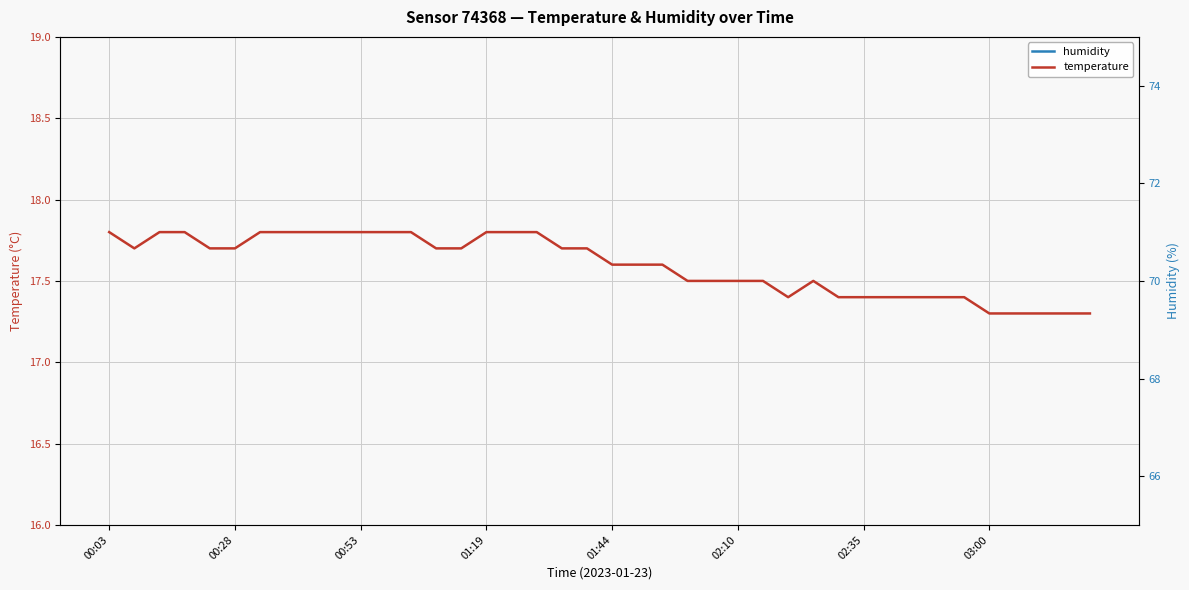

At which category does humidity reach its first local valley?

00:53